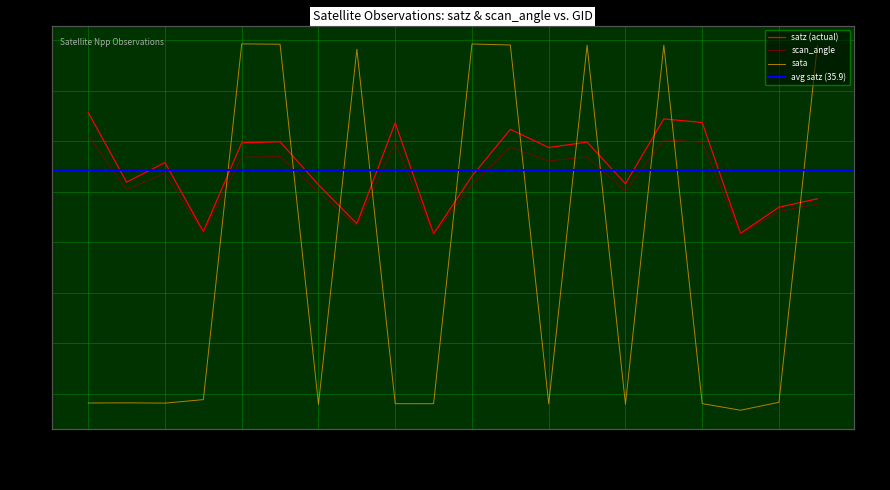

What is the minimum value shown in the chart?

-83.1